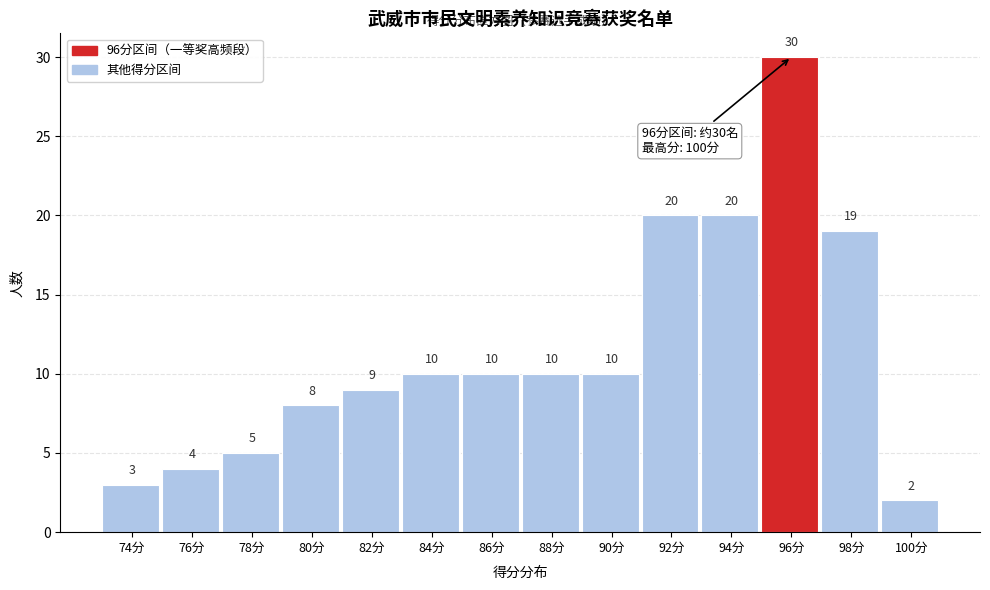

Reading right to left, what are all the values shown in this chart?

100分=2	98分=19	96分=30	94分=20	92分=20	90分=10	88分=10	86分=10	84分=10	82分=9	80分=8	78分=5	76分=4	74分=3